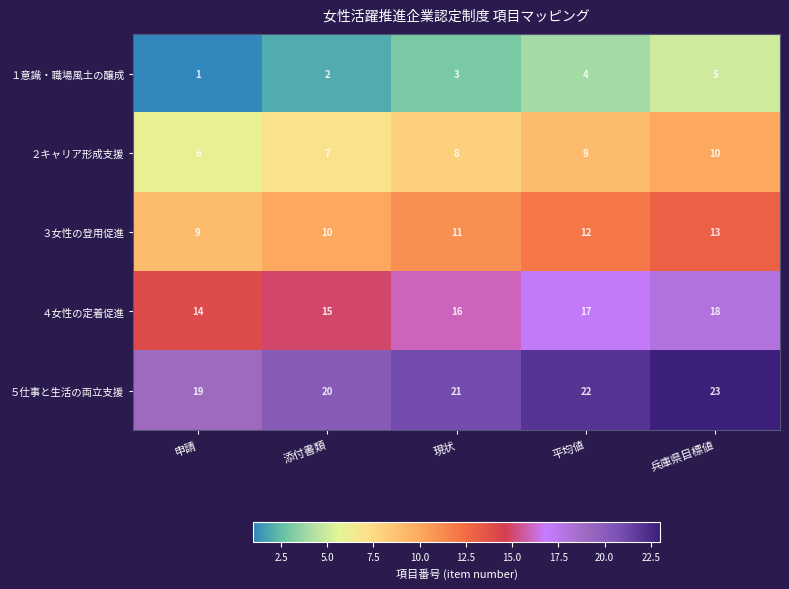

What is the sum of all ３女性の登用促進 values?

55